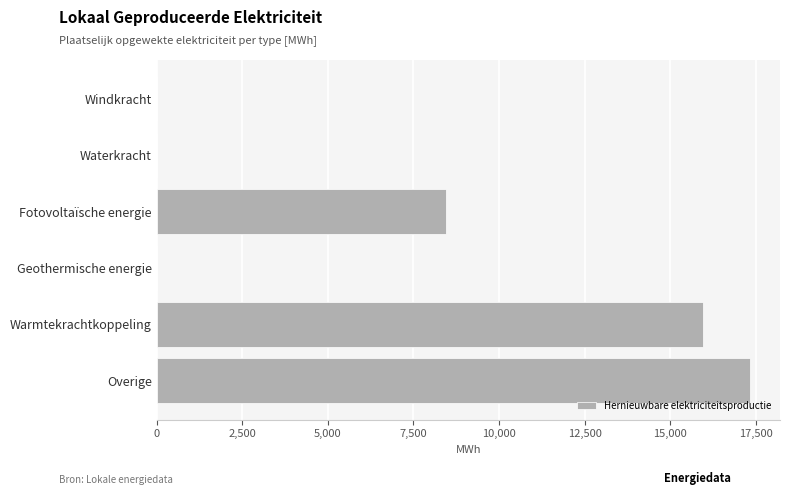

Reading bottom to top, transcribe all the data shown in this chart.

Overige=17343.0	Warmtekrachtkoppeling=15961.5	Geothermische energie=0.0	Fotovoltaïsche energie=8447.2	Waterkracht=0.0	Windkracht=0.0